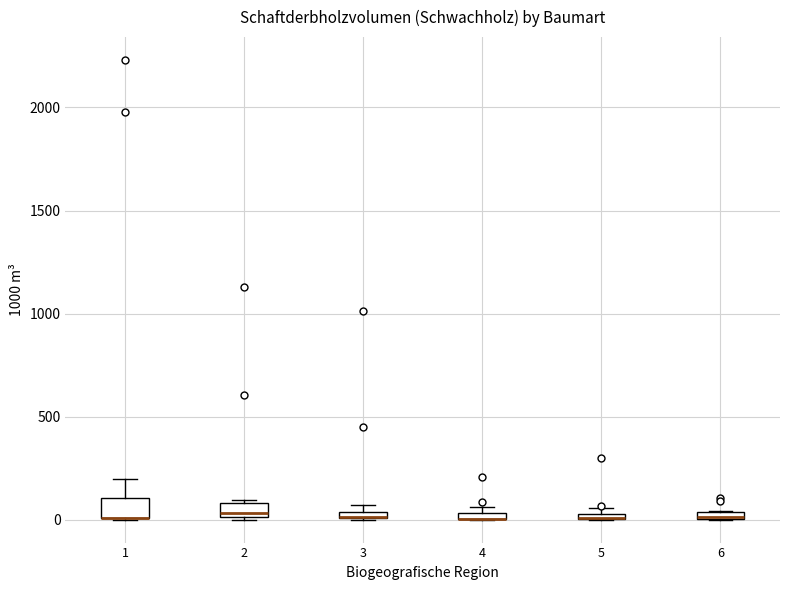

Where is the upper edge of the box at x = 6 on the y-axis? The values are not printed on the chart, so give them approximately, as read against the axis.

50